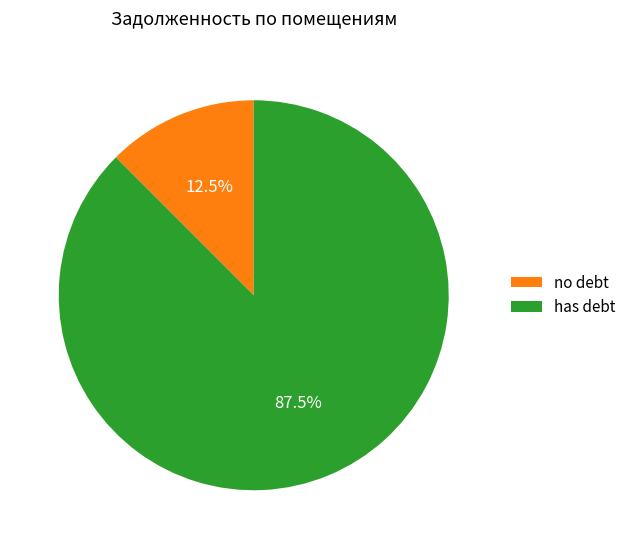

Which slice is the smallest?

no debt